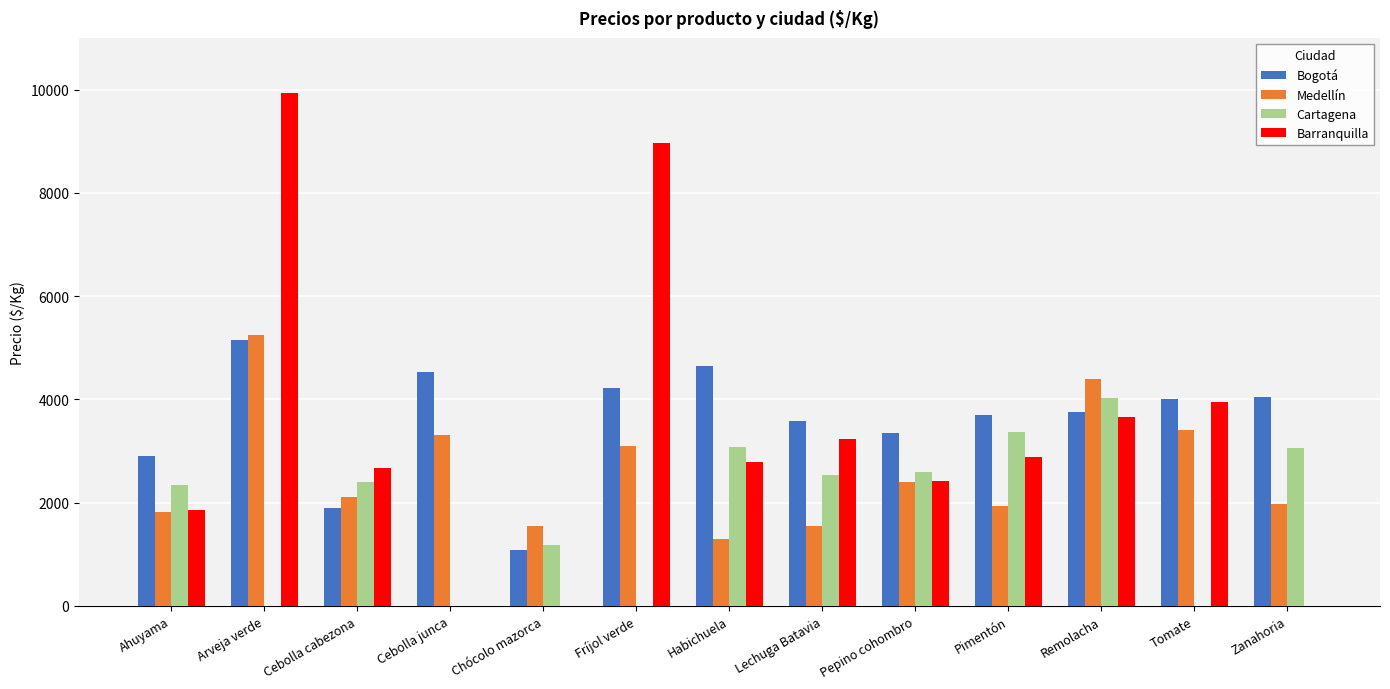

What value does the Bogotá series have at Tomate?

4006